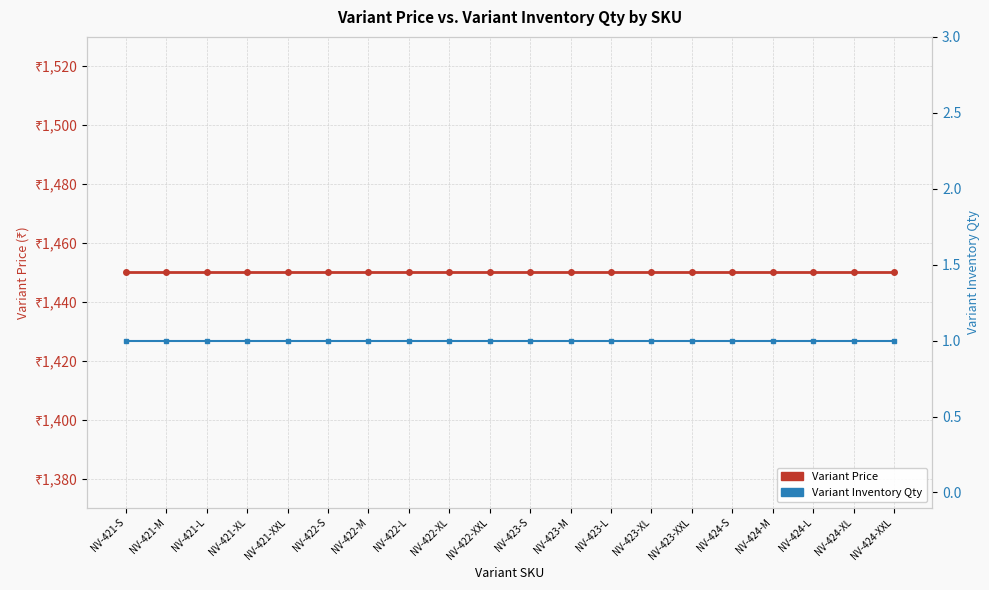

Reading left to right, extract all data points from this chart.

Variant Price: NV-421-S=1450	NV-421-M=1450	NV-421-L=1450	NV-421-XL=1450	NV-421-XXL=1450	NV-422-S=1450	NV-422-M=1450	NV-422-L=1450	NV-422-XL=1450	NV-422-XXL=1450	NV-423-S=1450	NV-423-M=1450	NV-423-L=1450	NV-423-XL=1450	NV-423-XXL=1450	NV-424-S=1450	NV-424-M=1450	NV-424-L=1450	NV-424-XL=1450	NV-424-XXL=1450
Variant Inventory Qty: NV-421-S=1	NV-421-M=1	NV-421-L=1	NV-421-XL=1	NV-421-XXL=1	NV-422-S=1	NV-422-M=1	NV-422-L=1	NV-422-XL=1	NV-422-XXL=1	NV-423-S=1	NV-423-M=1	NV-423-L=1	NV-423-XL=1	NV-423-XXL=1	NV-424-S=1	NV-424-M=1	NV-424-L=1	NV-424-XL=1	NV-424-XXL=1